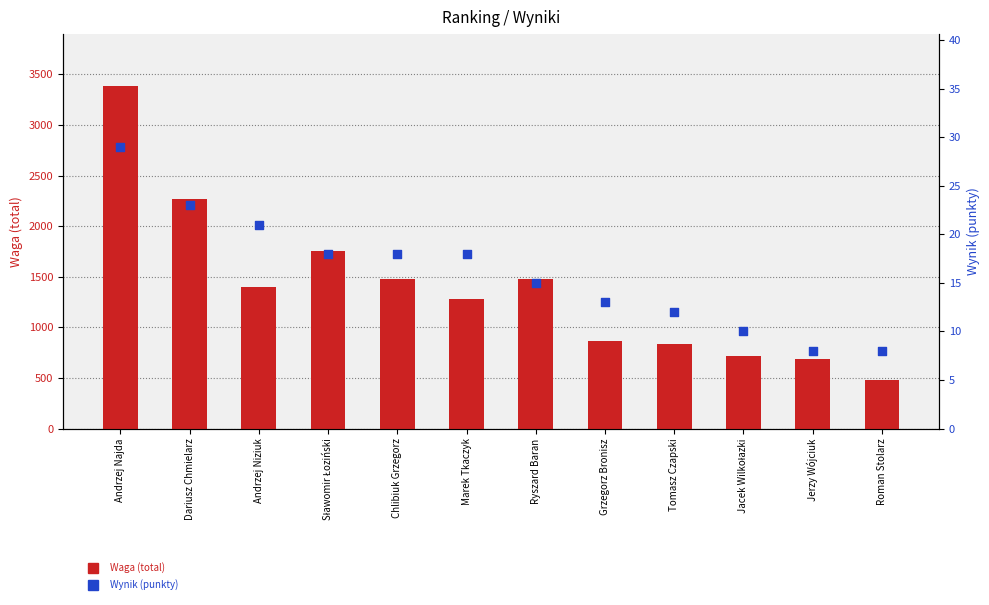

Which series contains the highest Y value?

Waga (total)